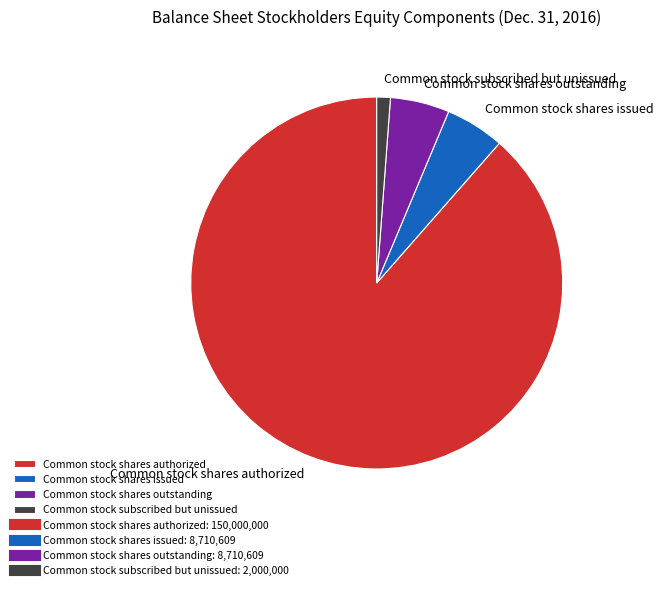

Count the number of slices in the pie.

4